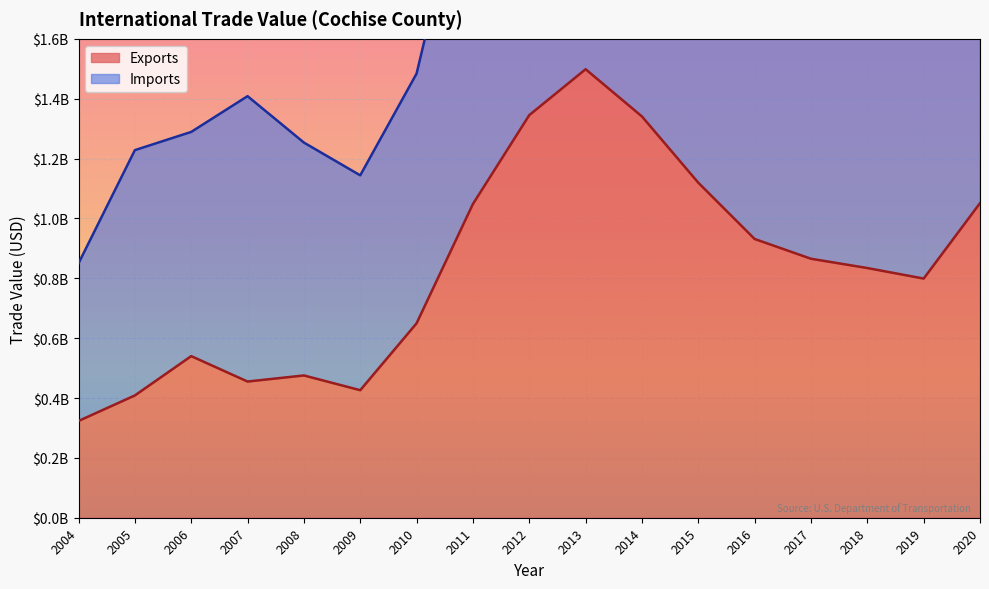

What is the maximum value shown in the chart?

1498528190